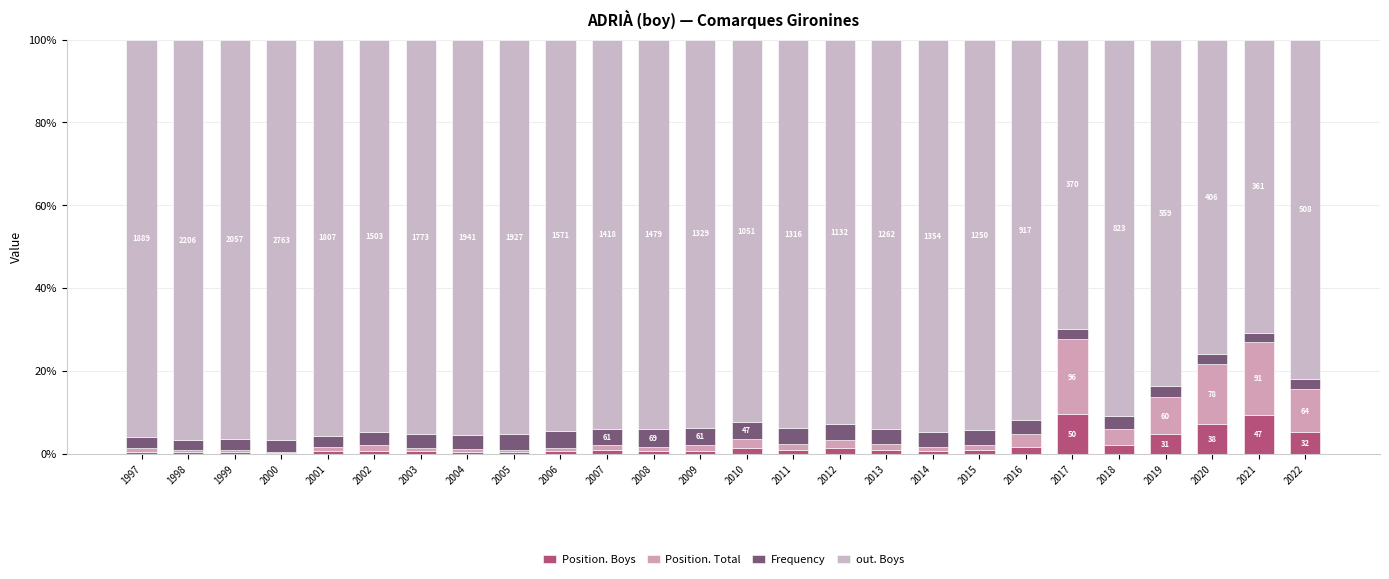

Count the number of categories in the chart.

26